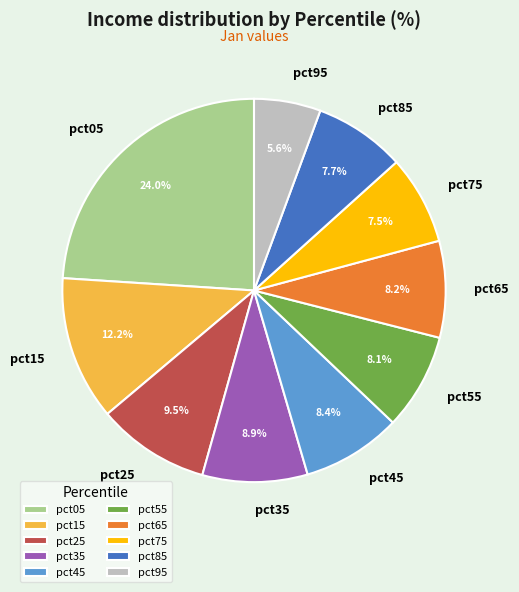

Count the number of slices in the pie.

10